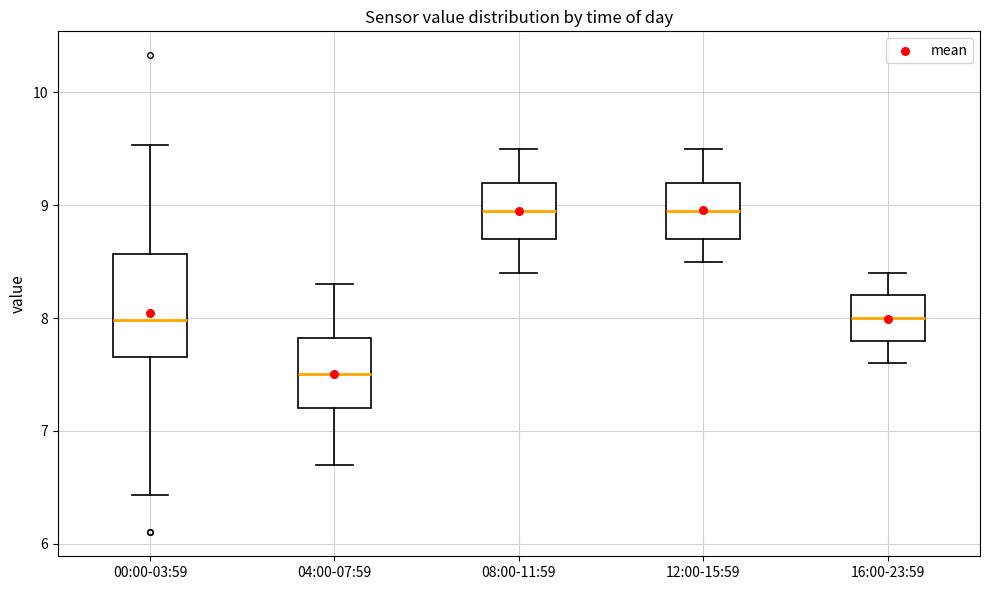

Which box is the tallest, from its lower edge to its upper edge?

00:00-03:59